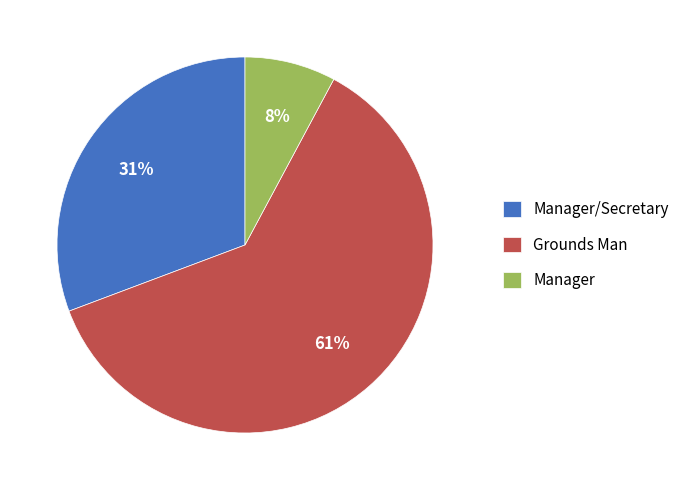

Does Grounds Man account for over 50% of the chart?

Yes